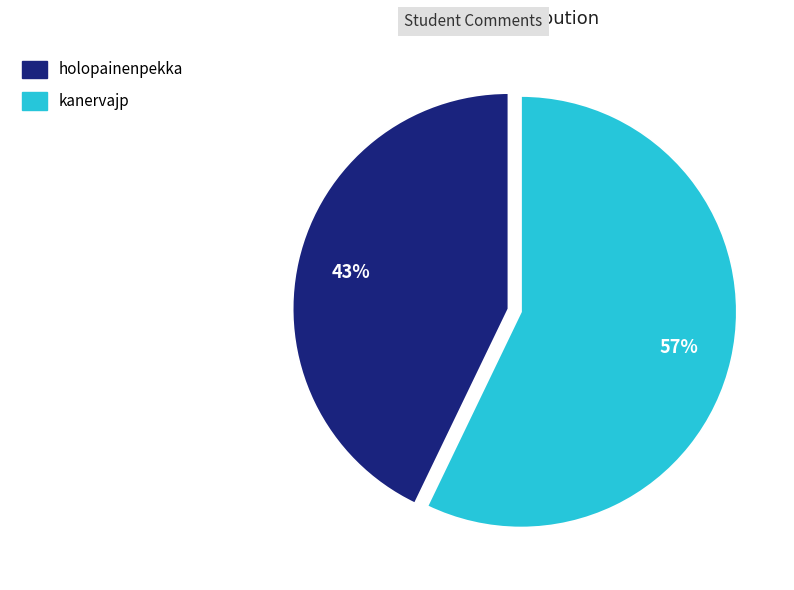

Is there any slice that represents more than half of the pie?

Yes